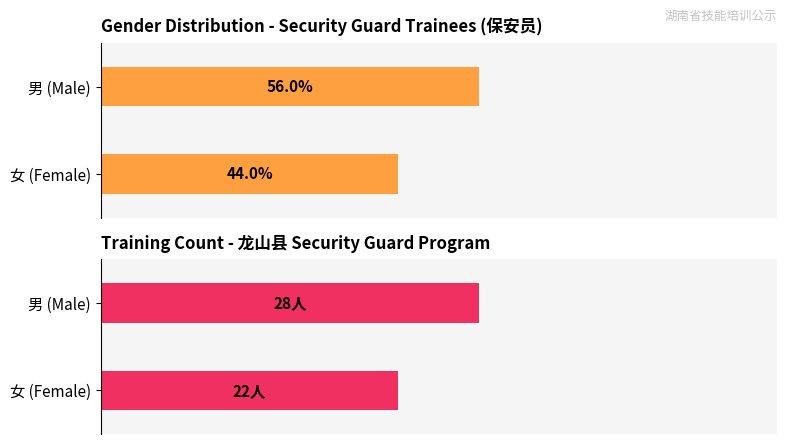

What are all the series names shown in the legend?

Percentage (%), Count